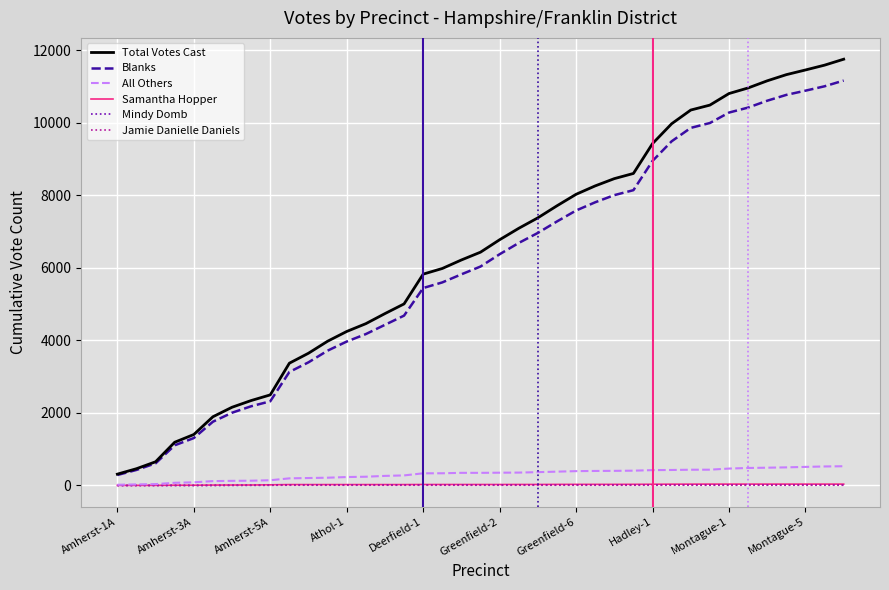

Which series has the widest spread of values?

Total Votes Cast